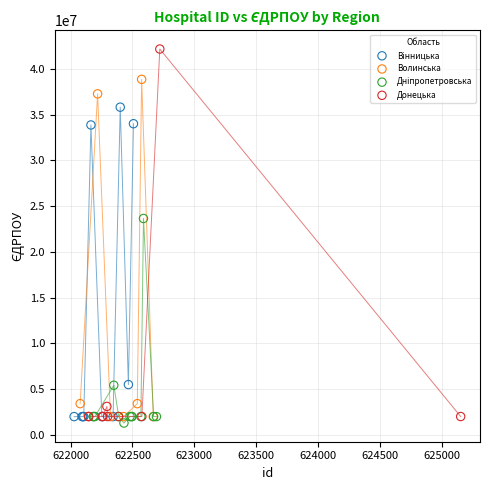

Which series contains the highest Y value?

Донецька